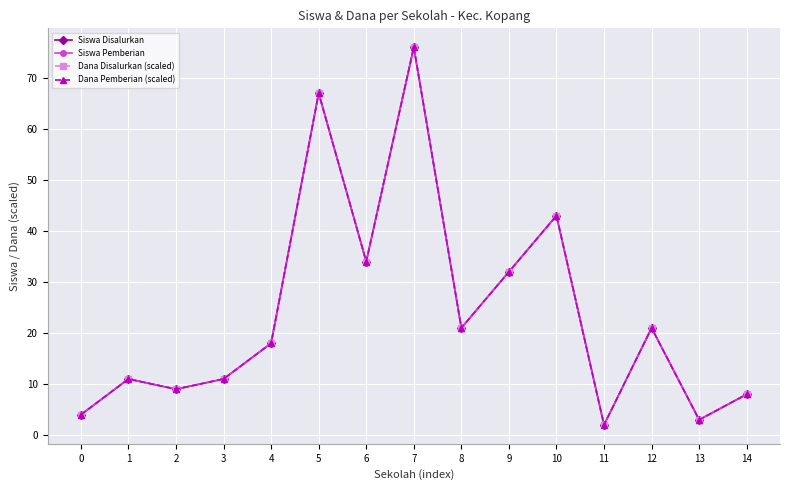

Which category has the highest value in the Dana Pemberian (scaled) series?

7